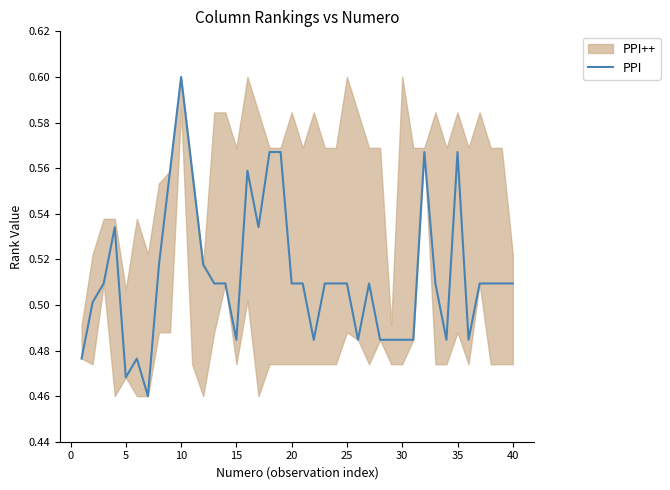

True or false: the data shows 0.5 at 35.

True